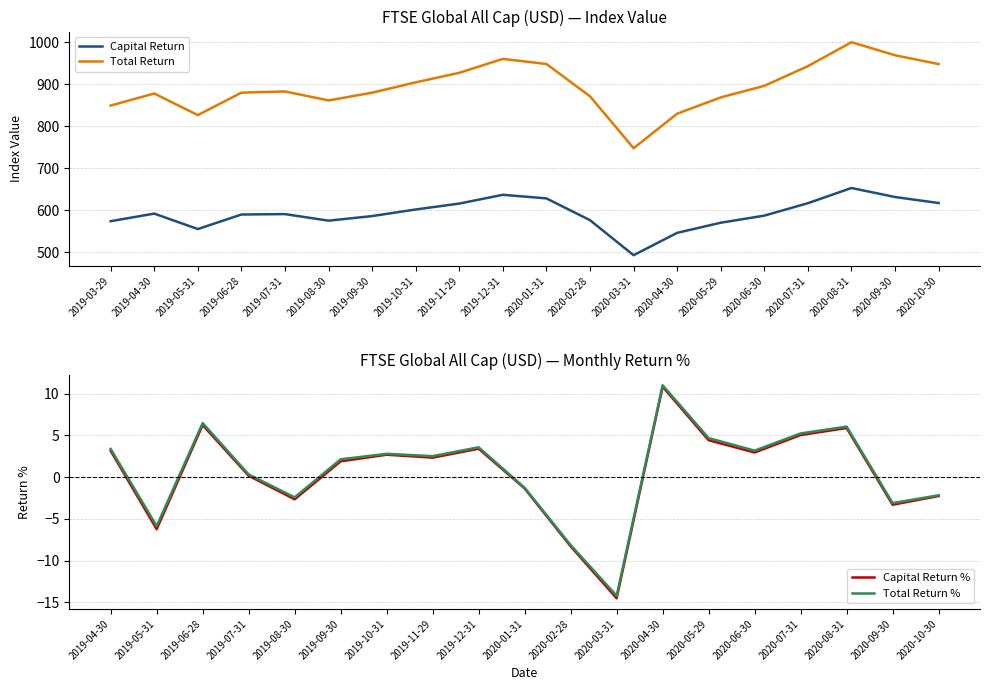

What is the label of the 1st point from the left?

2019-03-29